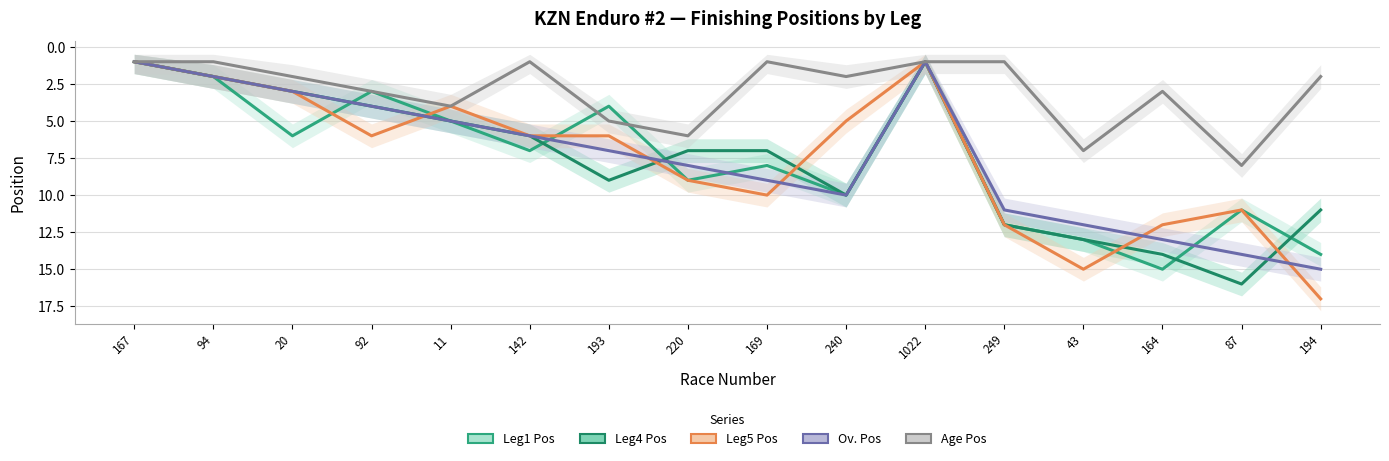

True or false: Ov. Pos has a value of 18 at 43.

False